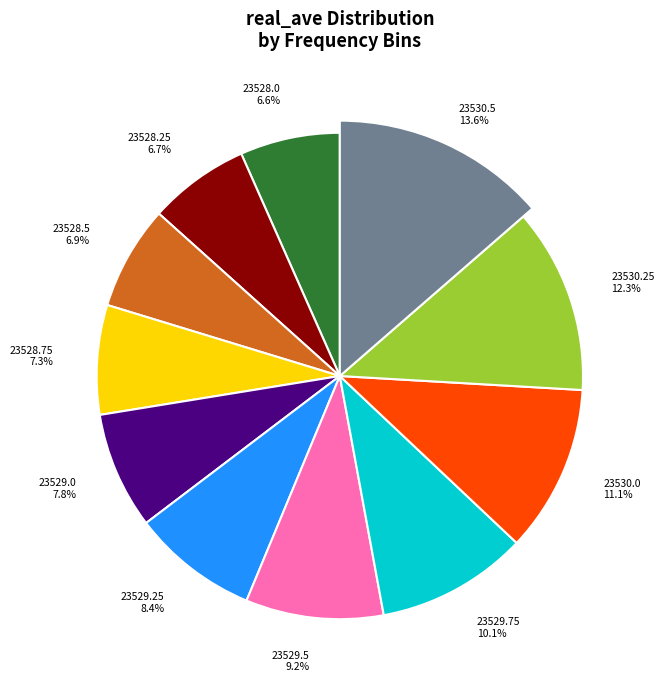

Count the number of slices in the pie.

11